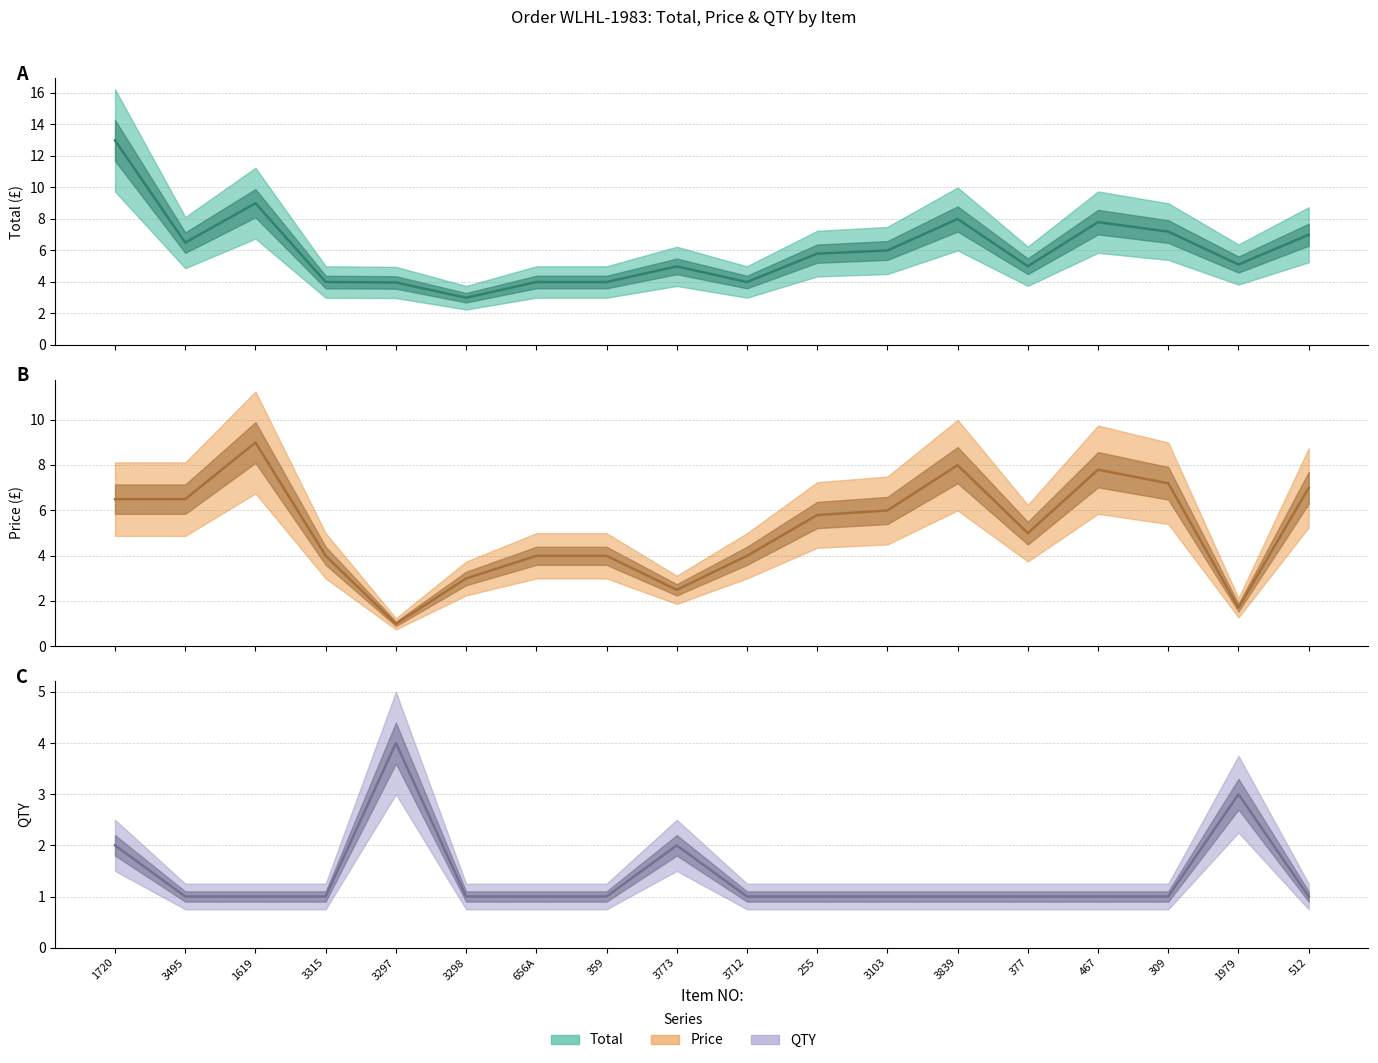

Which series has the widest spread of values?

Total (mid)